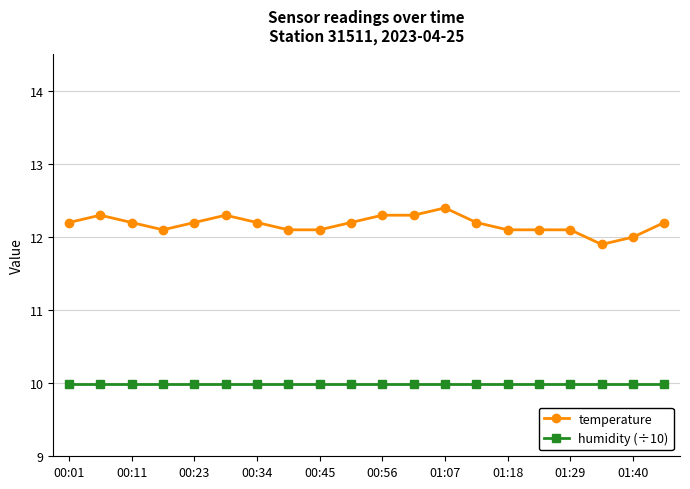

Is this an area chart (filled region under the line)?

No